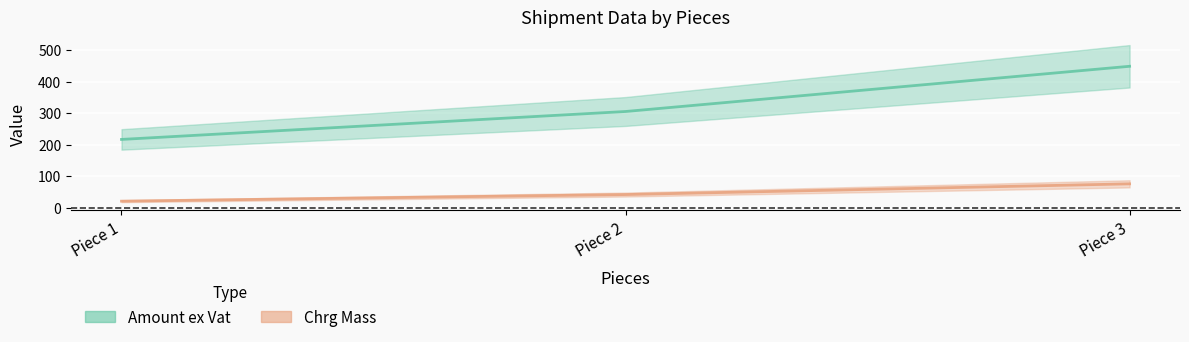

Count the Chrg Mass values in the range 21 to 76.

3